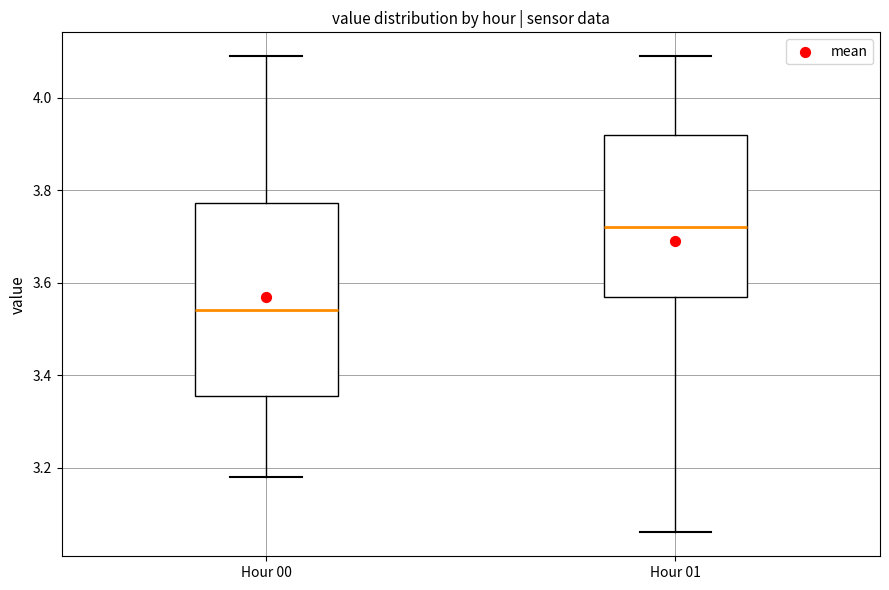

Which box's median line is the lowest?

Hour 00